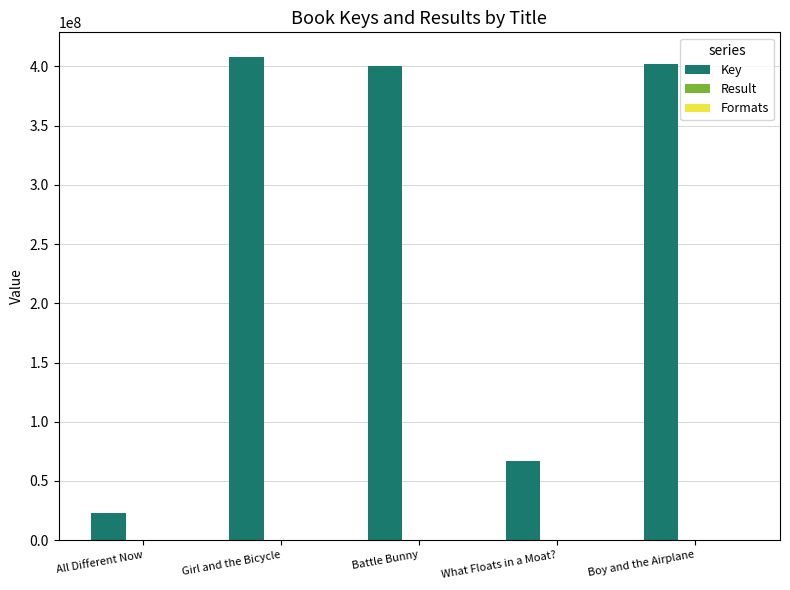

Count the number of data series in this chart.

3